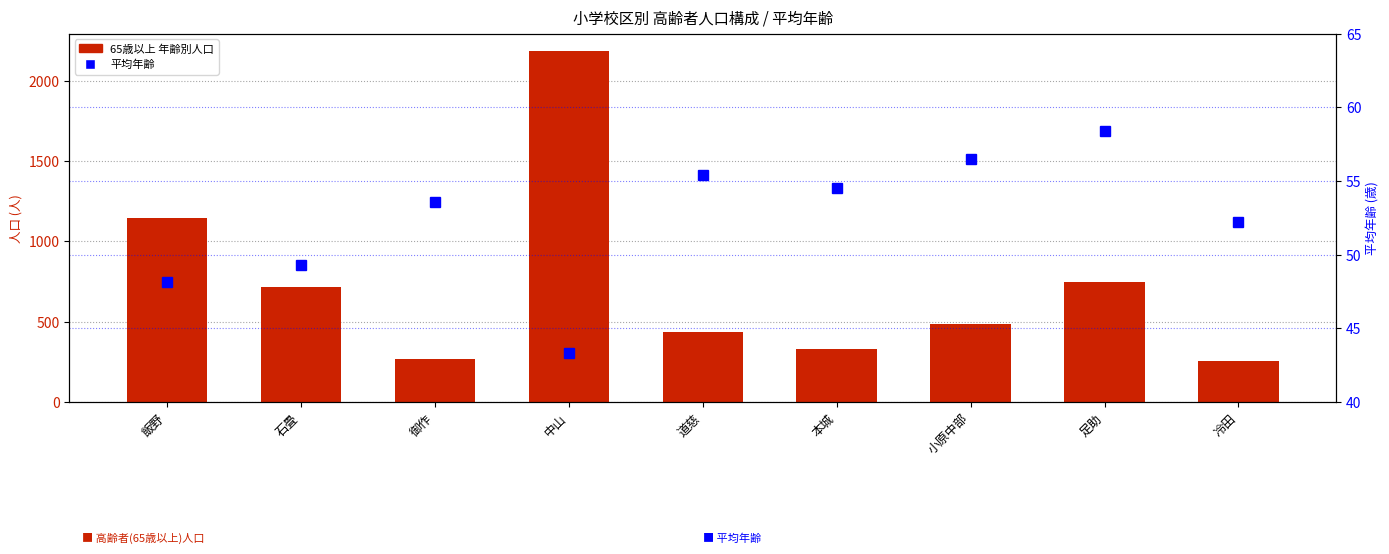

The chart shows a value of 53.6 at 御作. True or false?

True